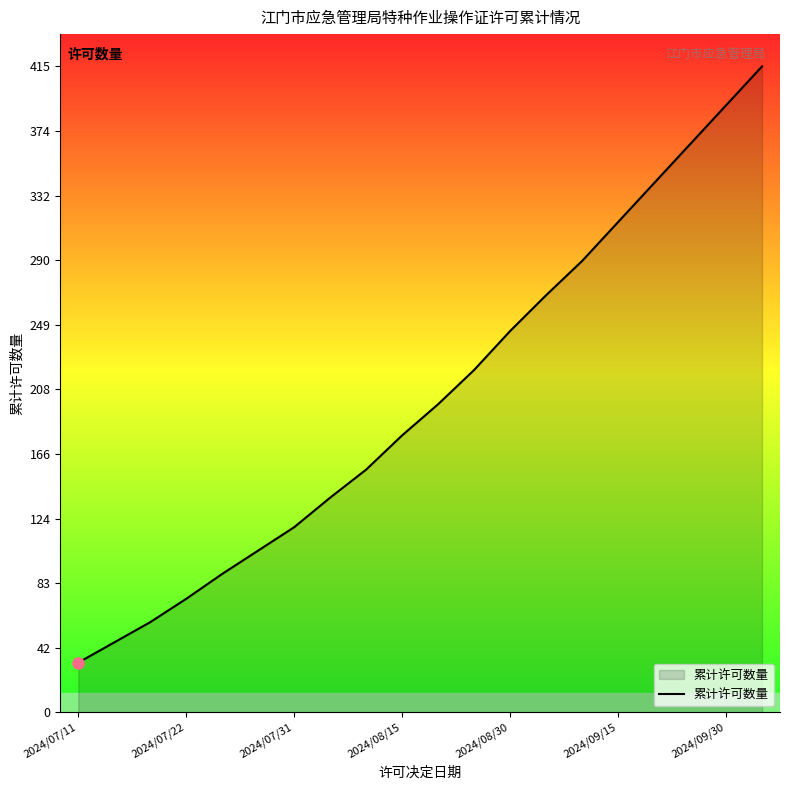

What is the greatest value displayed?

415